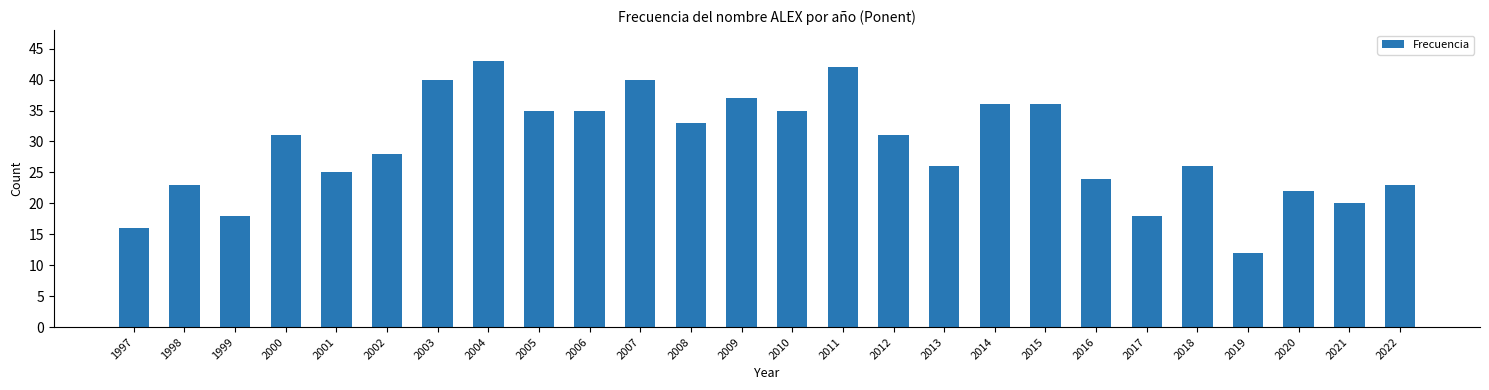

How many bars are there in total?

26